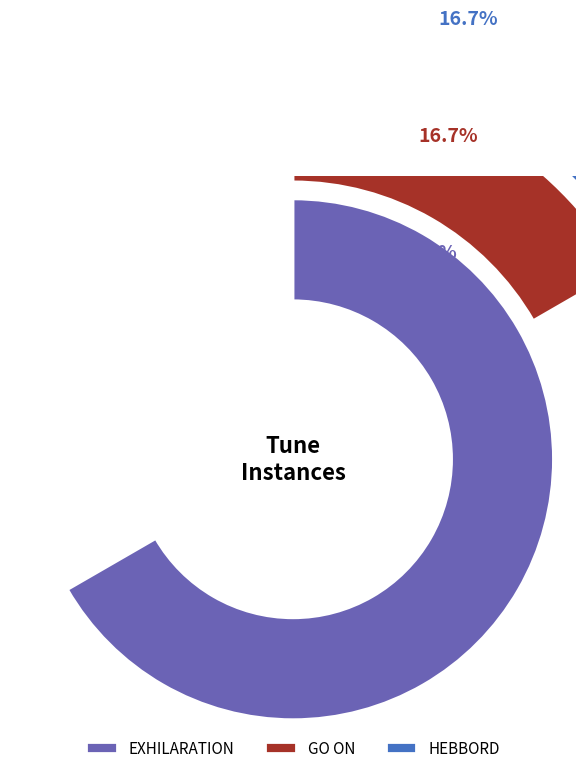

Which slice is the smallest?

GO ON